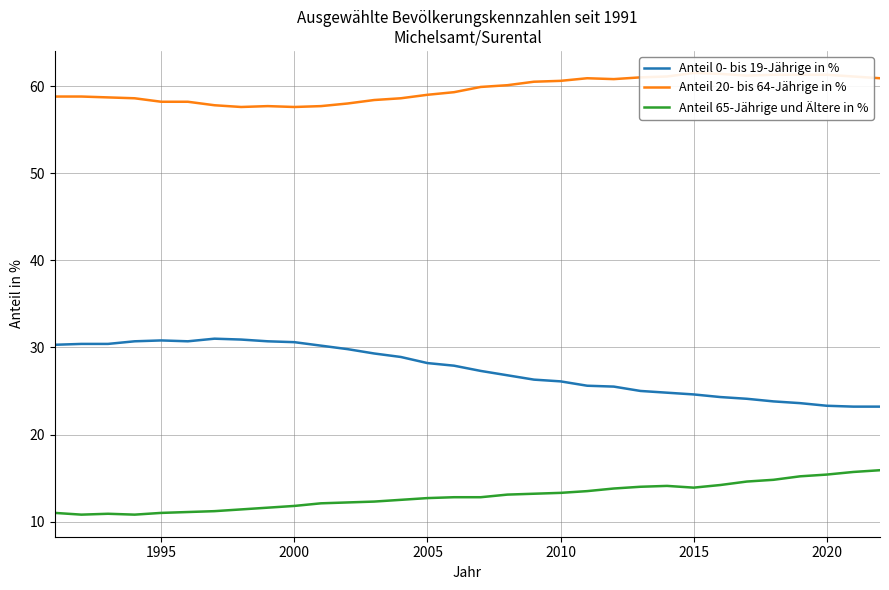

Rank the series by their average value, from highest to lowest.

Anteil 20- bis 64-Jährige in %, Anteil 0- bis 19-Jährige in %, Anteil 65-Jährige und Ältere in %